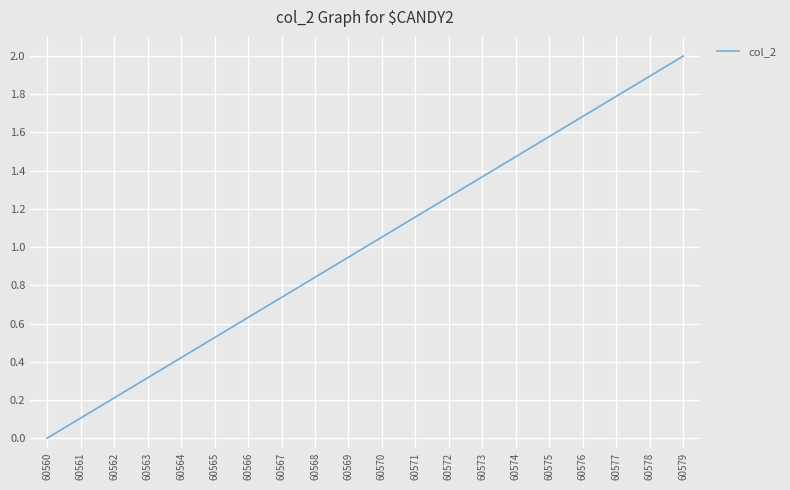

Which has a higher value, 60563 or 60561?

60563